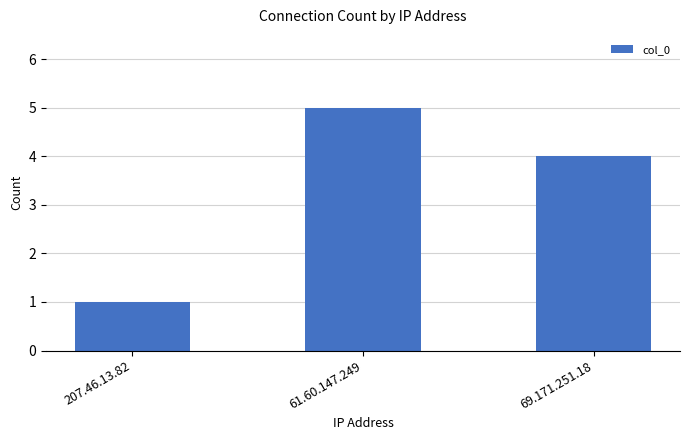

How many data points are less than 4?

1